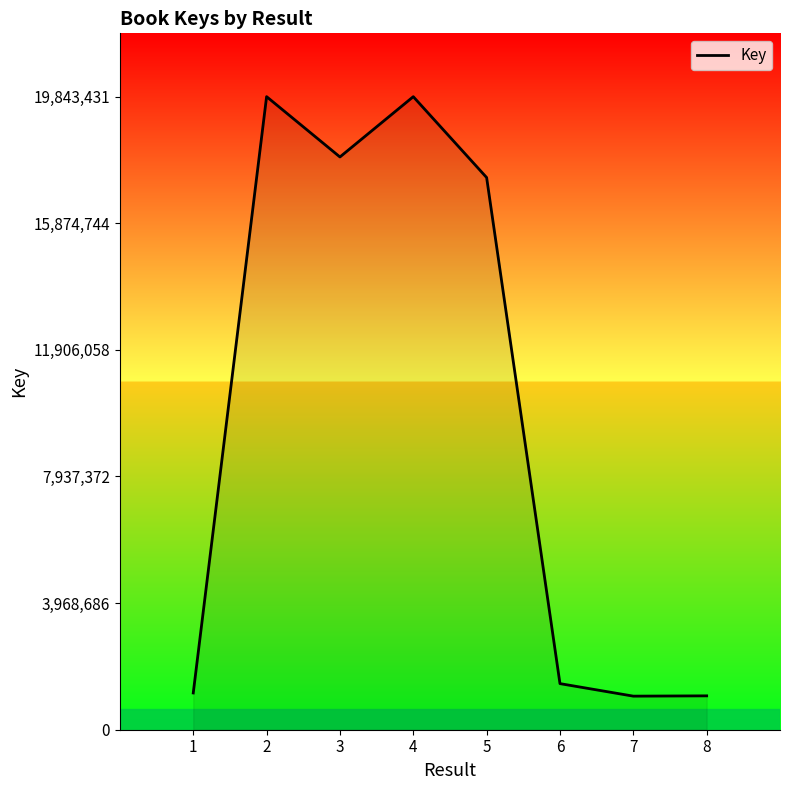

How many lines are shown in the chart?

1